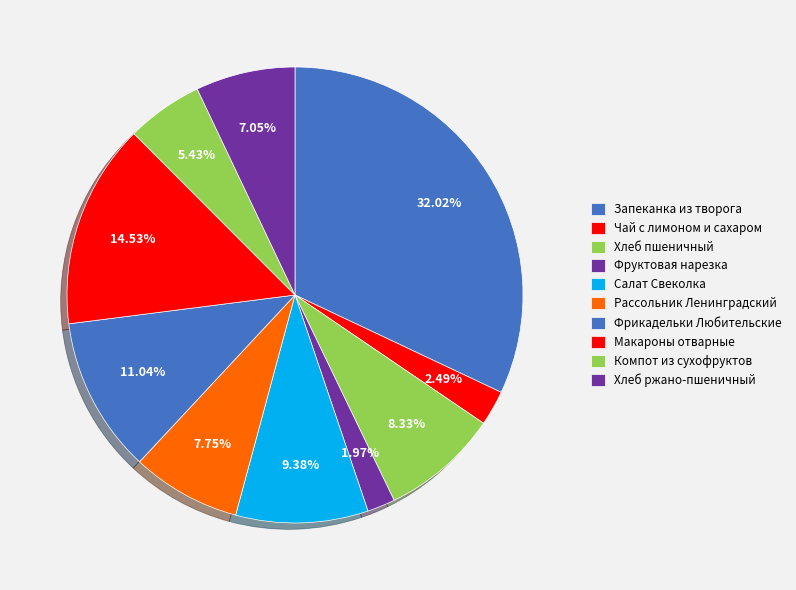

How many slices are in this pie chart?

10